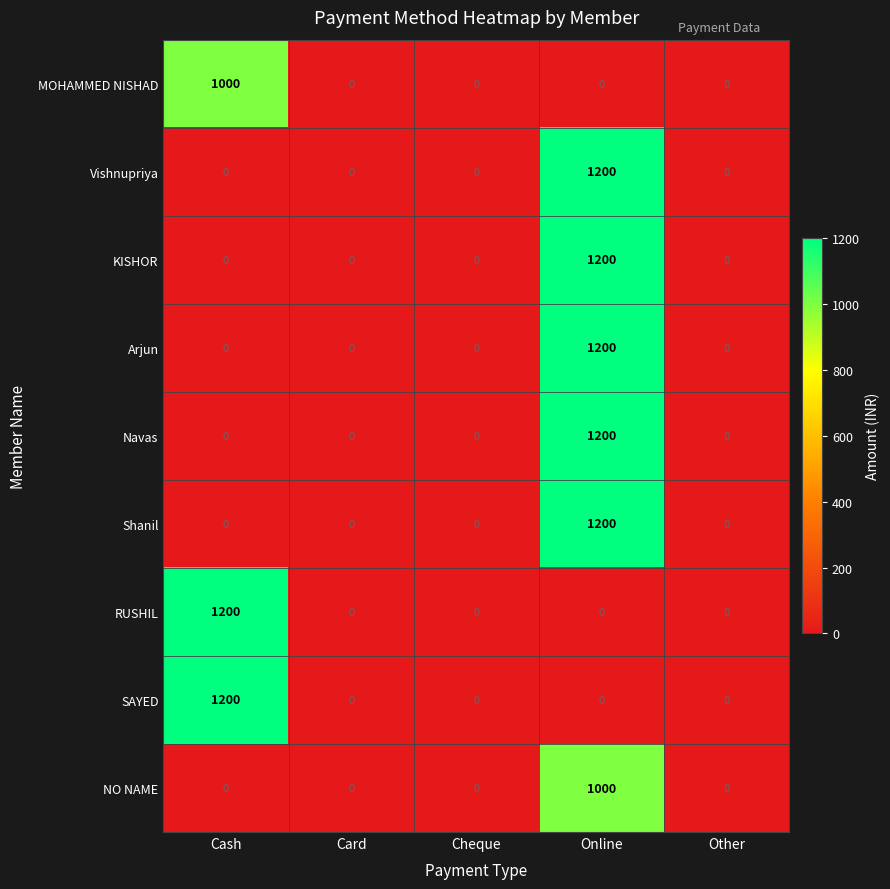

Is it true that Vishnupriya equals 0 at Cash?

True